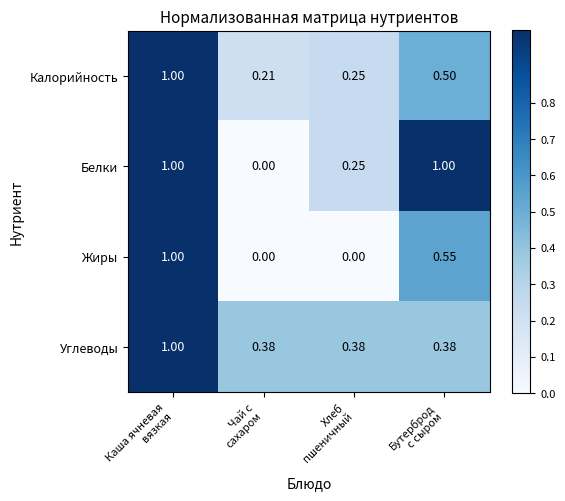

Which series has the largest total across all categories?

Белки